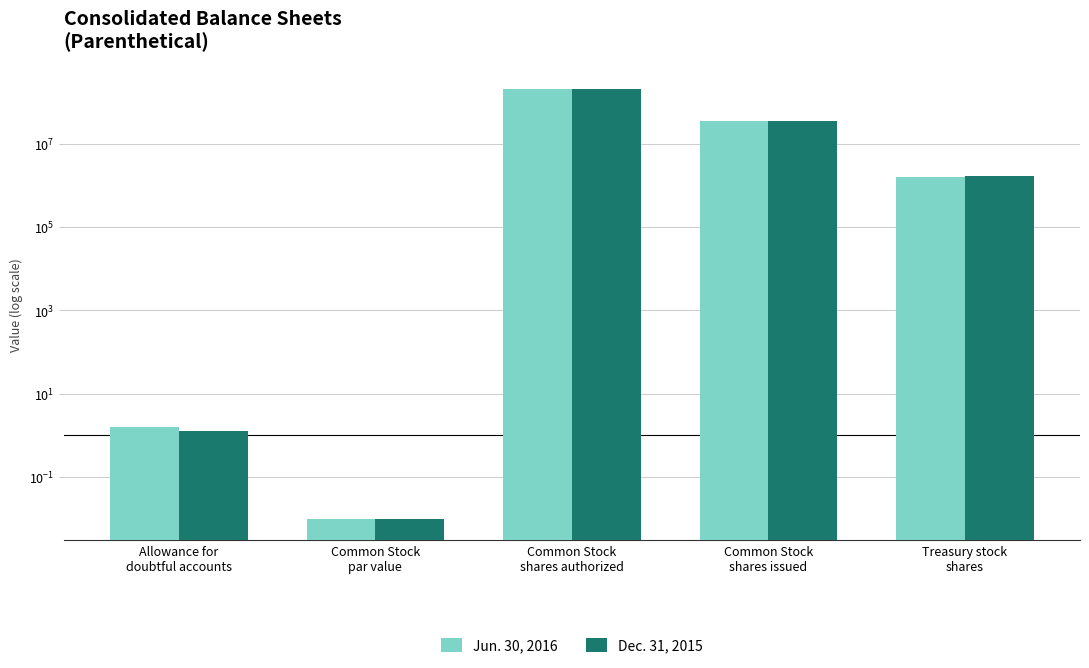

What is the average value of the Jun. 30, 2016 series?

47389806.9